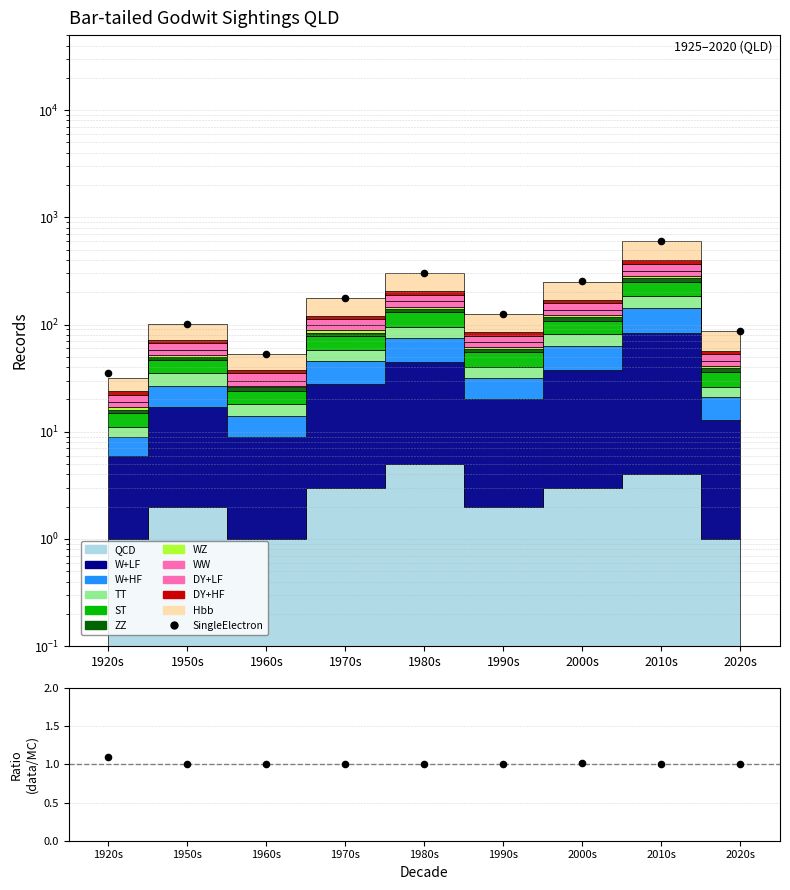

At how many categories does at least one series exceed 157?

4